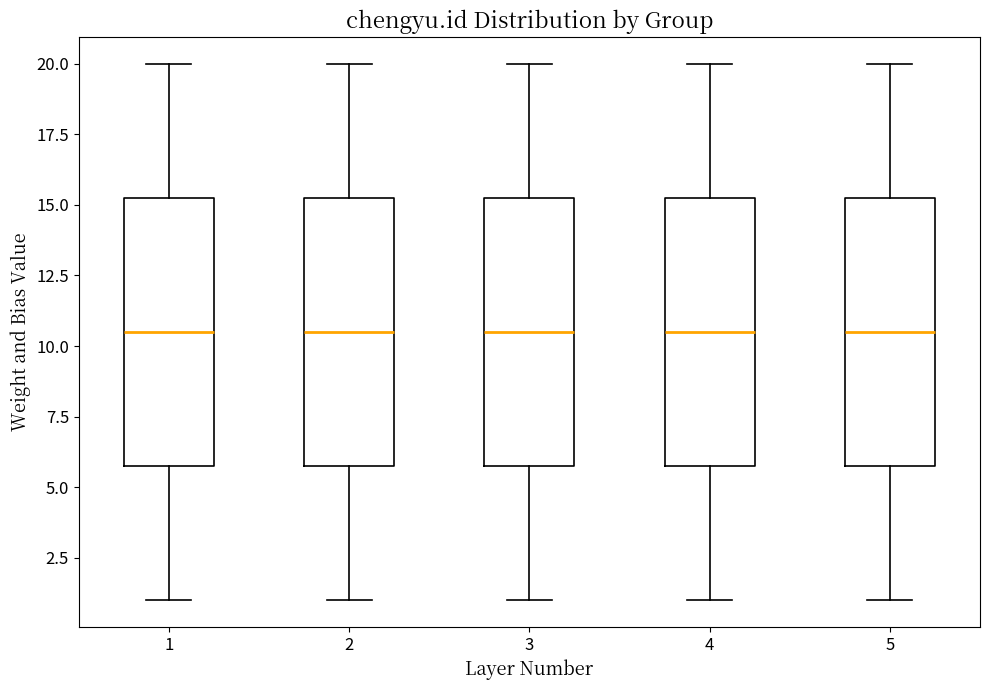

Where does the upper whisker of the box at x = 5 end on the y-axis? The values are not printed on the chart, so give them approximately, as read against the axis.

20.0